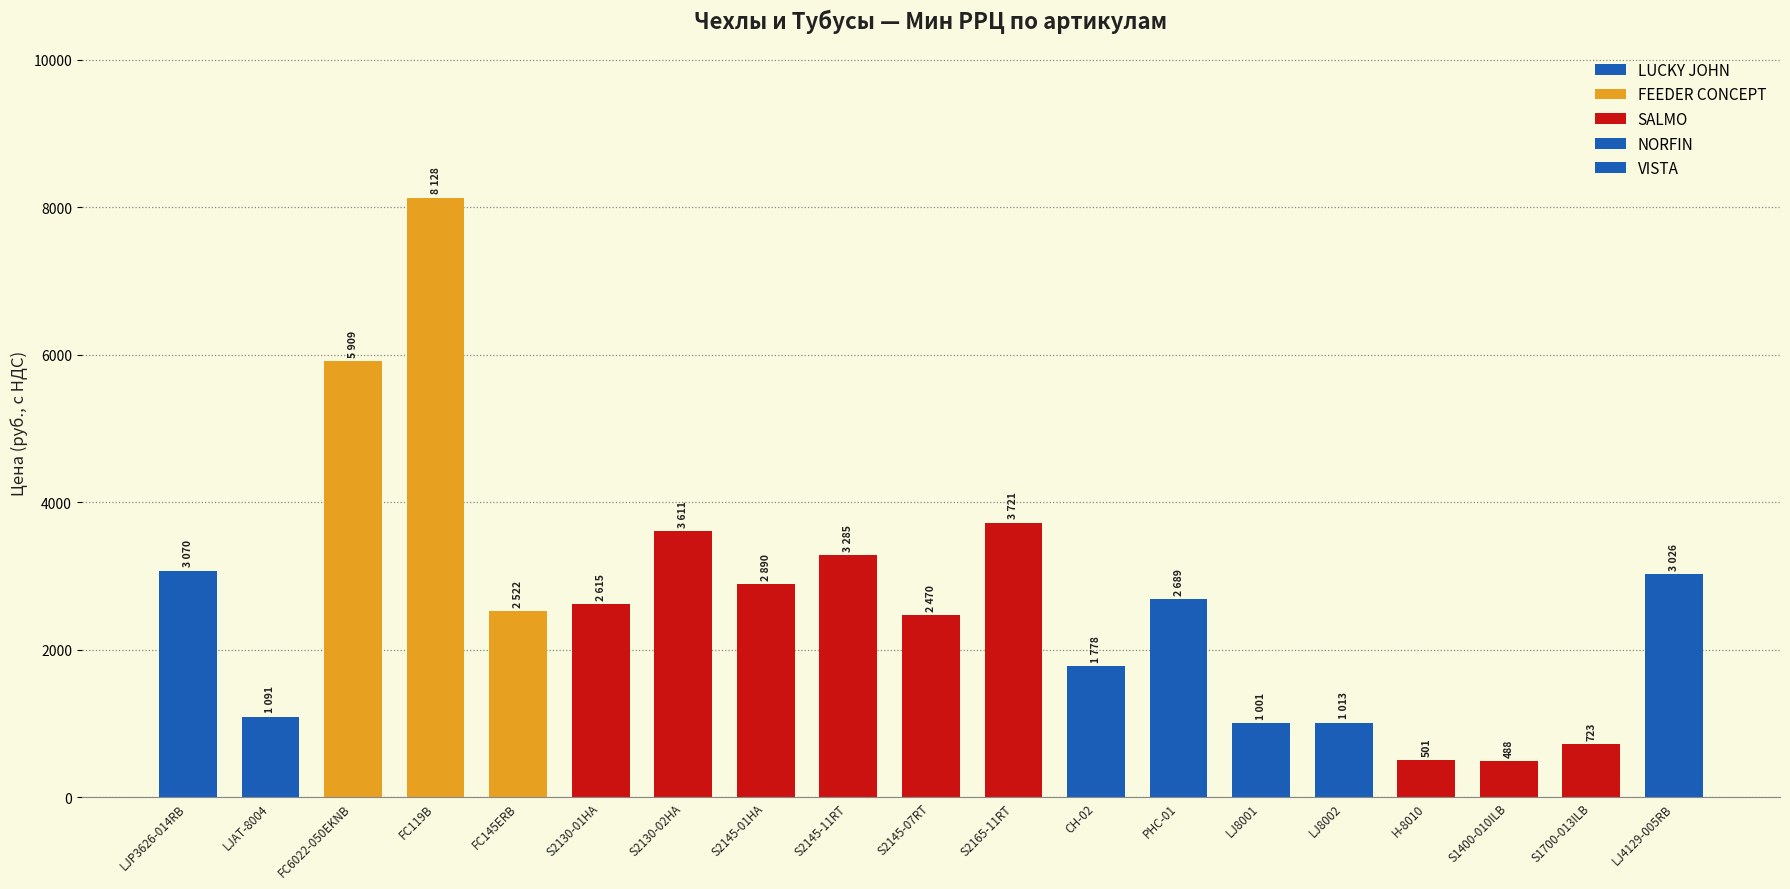

What is the average value?

2660